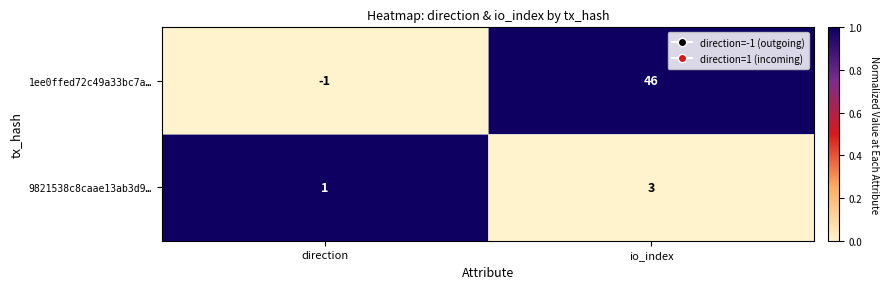

Reading right to left, list all the values displayed in this chart.

1ee0ffed72c49a33bc7a…: 46	-1
9821538c8caae13ab3d9…: 3	1